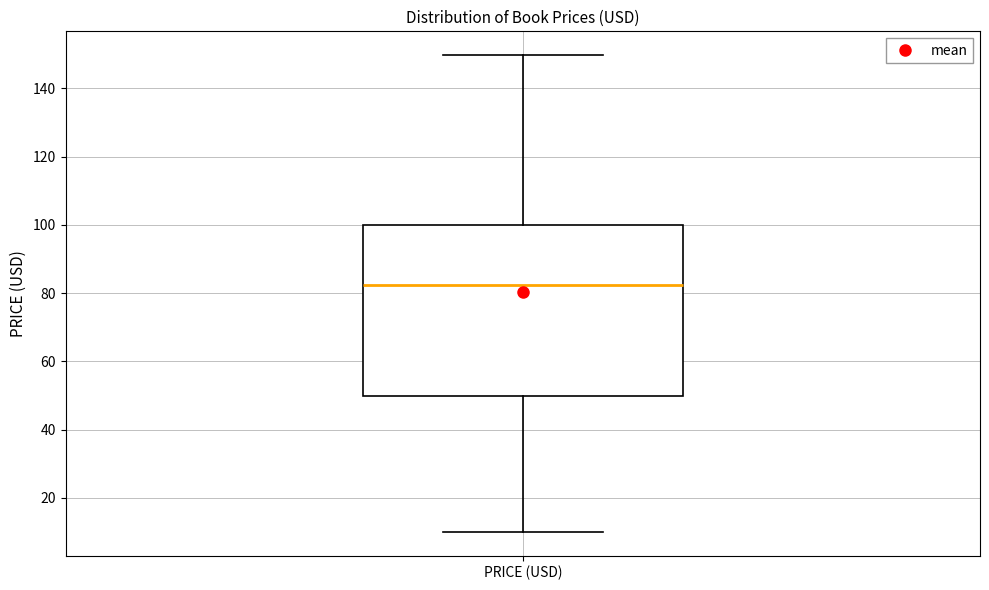

Where is the lower edge of the box for PRICE (USD) on the y-axis? The values are not printed on the chart, so give them approximately, as read against the axis.

50